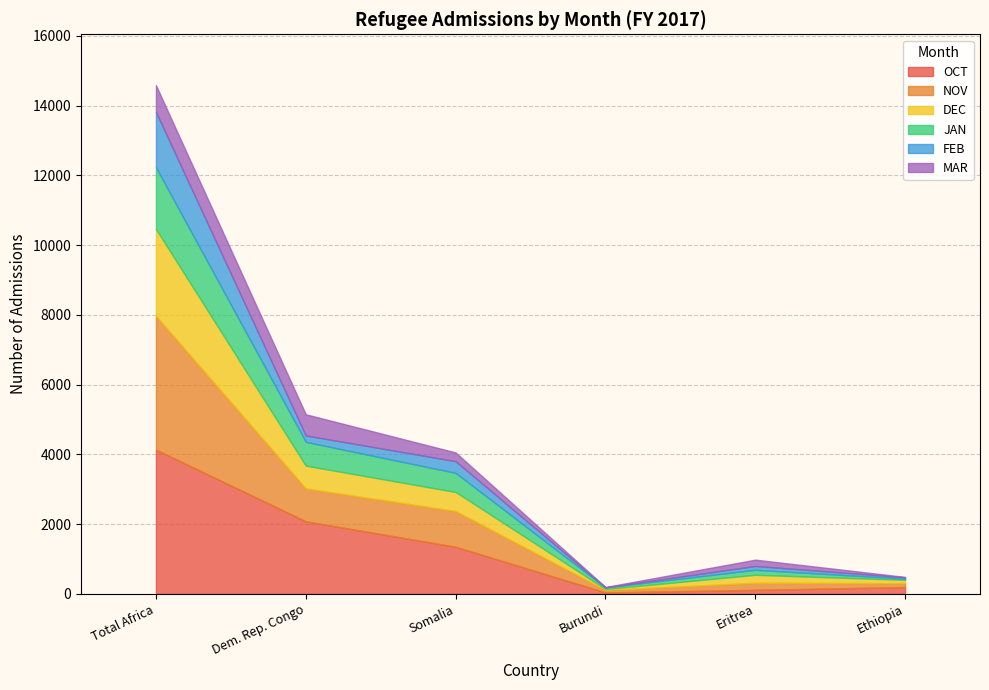

What is the label of the 6th point from the right?

Total Africa